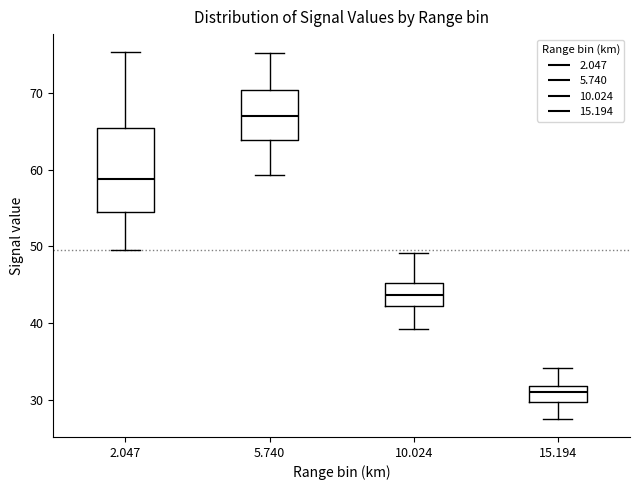

Comparing the boxes themselves (not the whiskers), which one is the tallest?

2.047